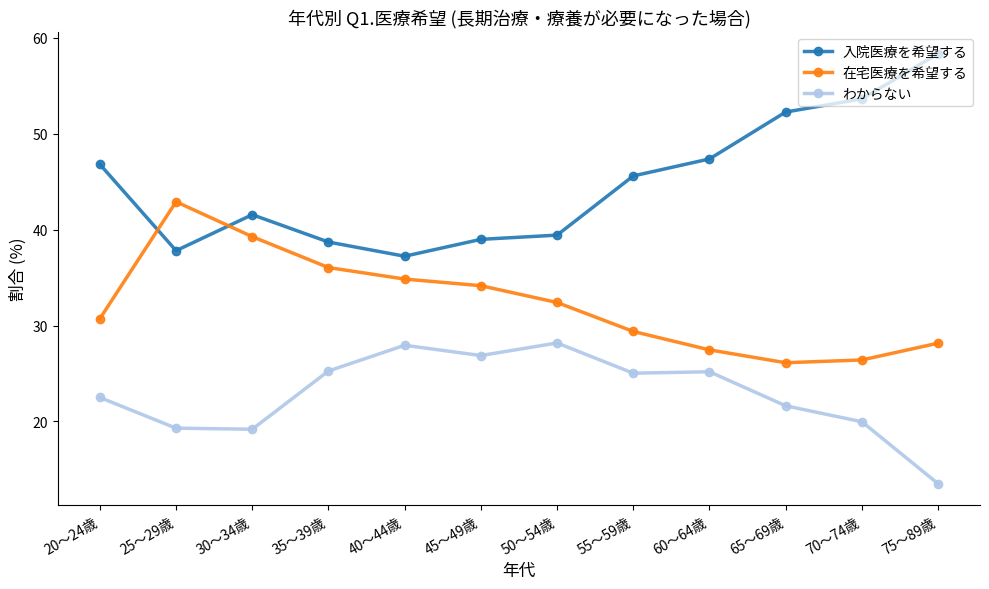

In 在宅医療を希望する, how many points are lower than both neighbors (excluding endpoints)?

1